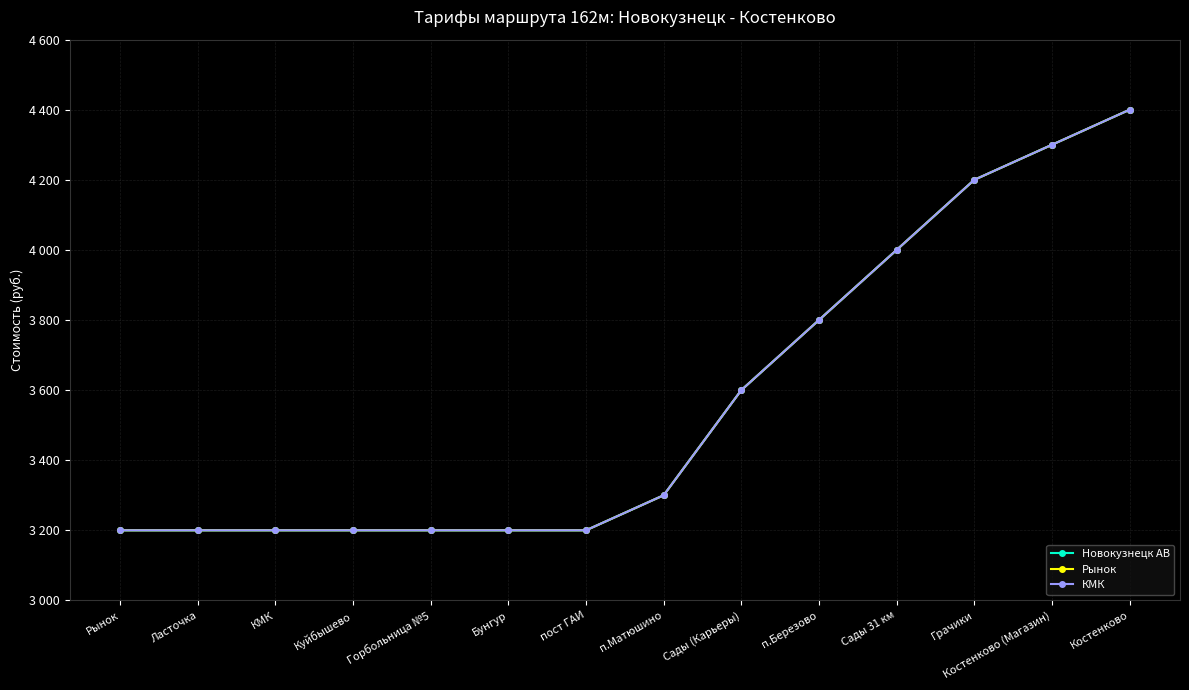

True or false: КМК has a value of 1598 at Грачики.

False